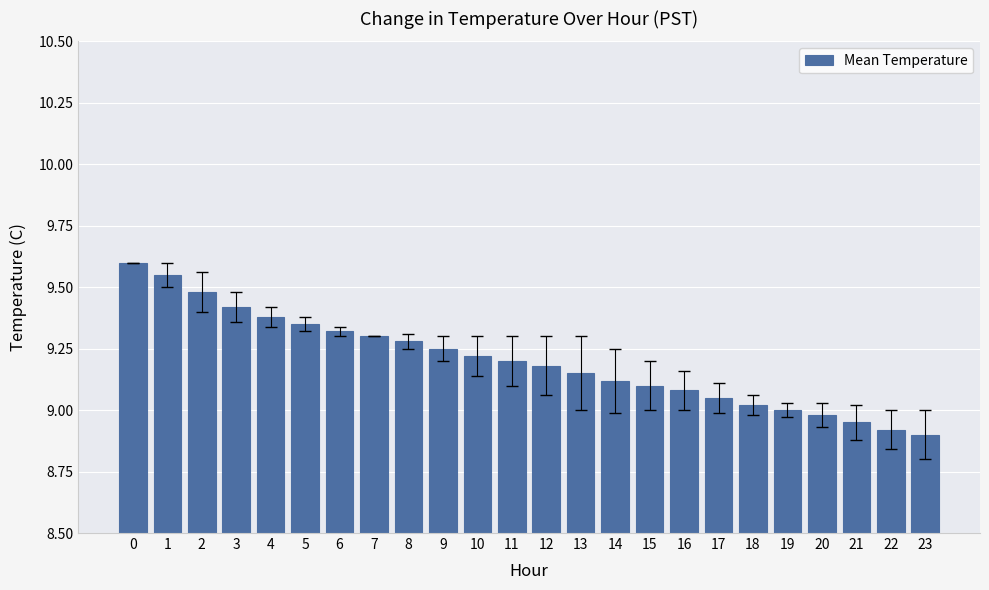

What is the value of the 5th bar from the left?

9.4